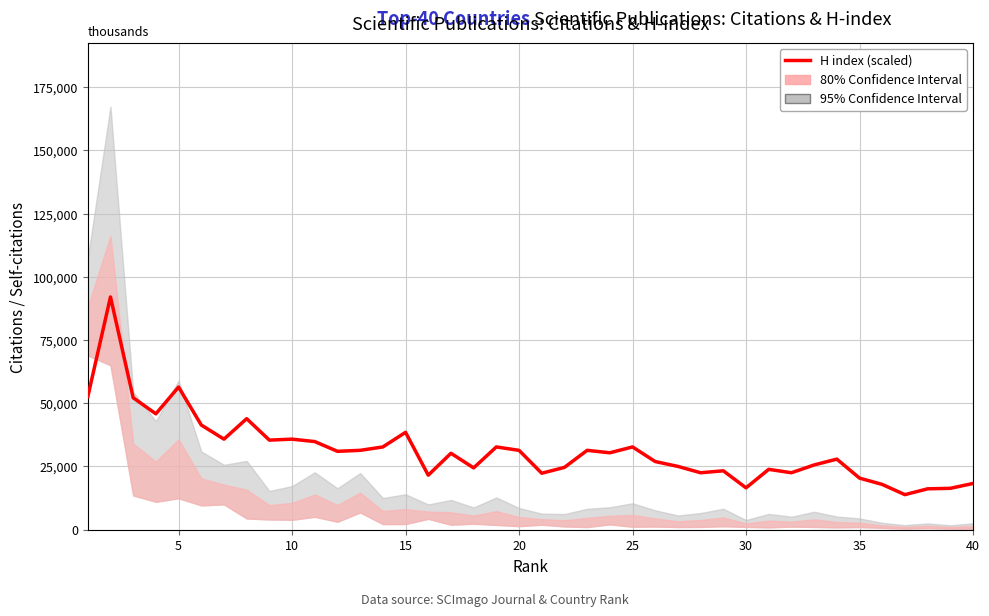

True or false: there are more than 0 points higher than both neighbors.

True